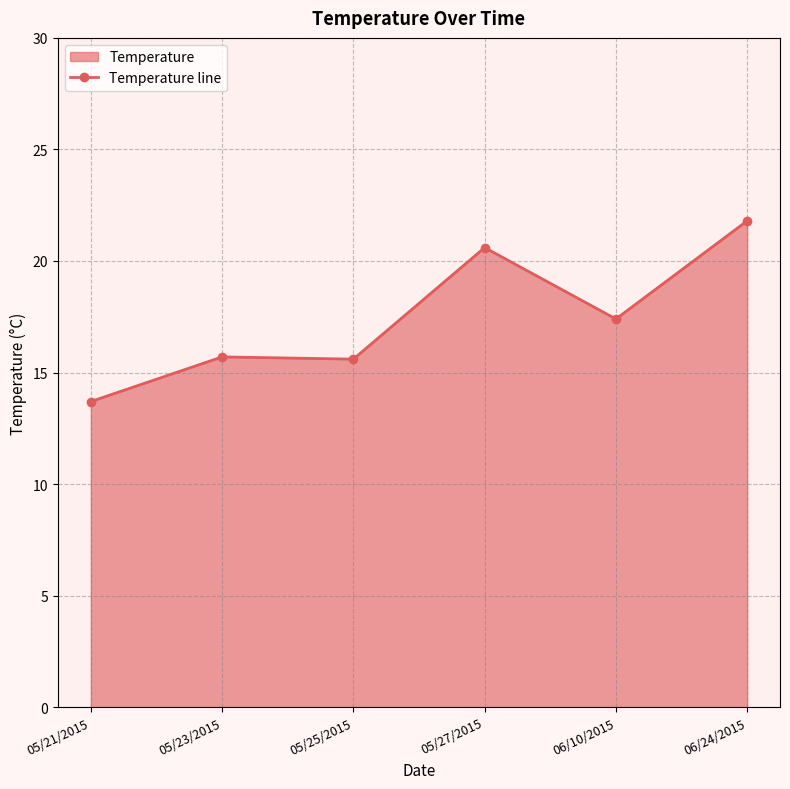

Rank the categories by value from highest to lowest.

06/24/2015, 05/27/2015, 06/10/2015, 05/23/2015, 05/25/2015, 05/21/2015